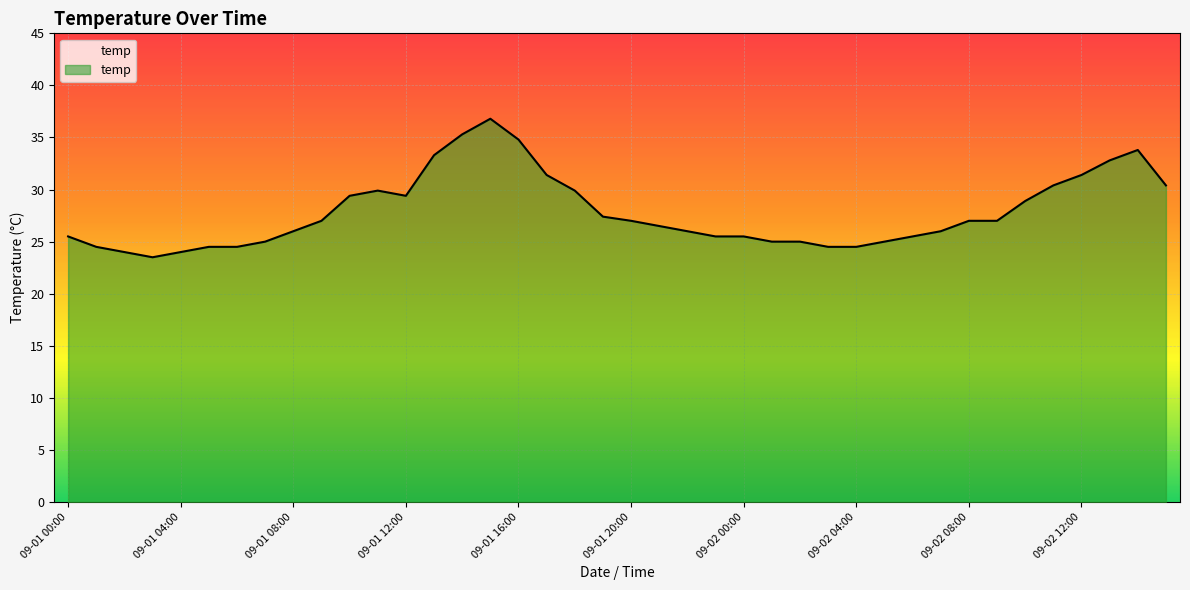

How many lines are shown in the chart?

1